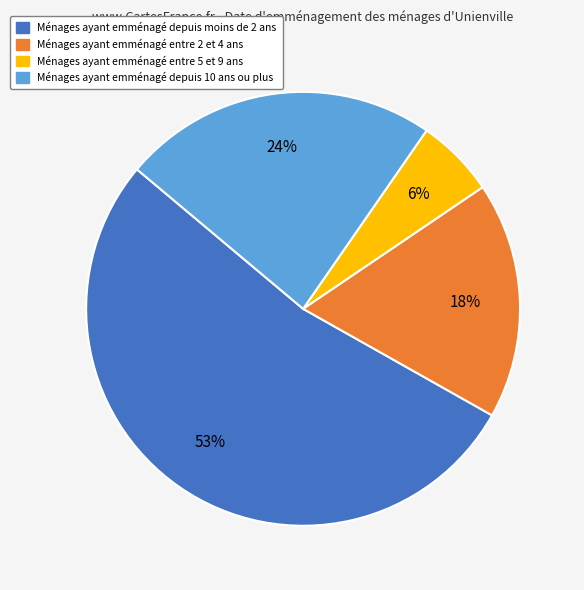

To the nearest percent, what is the average slice percentage?

25%